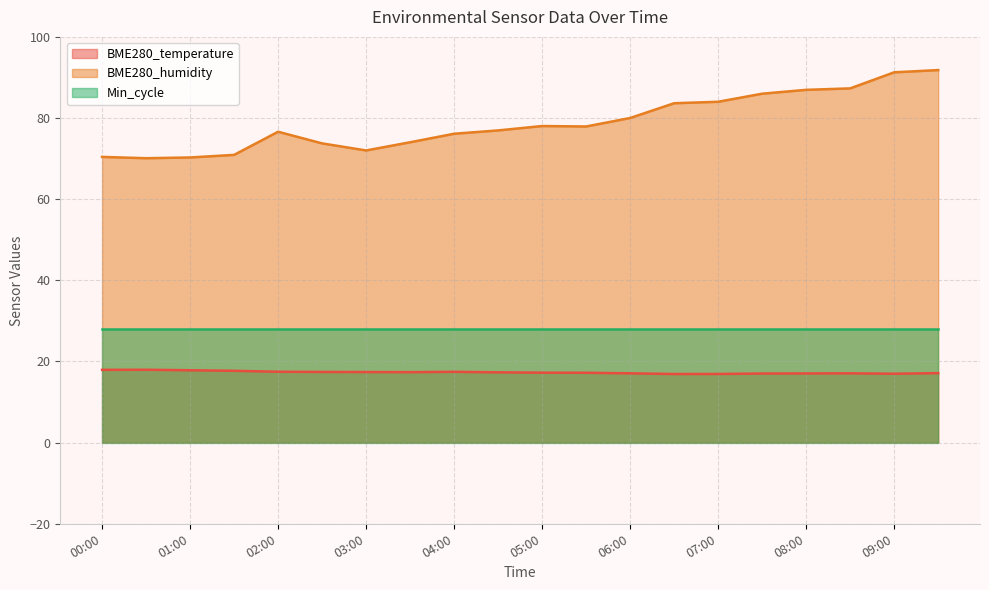

What are all the series names shown in the legend?

BME280_temperature, BME280_humidity, Min_cycle